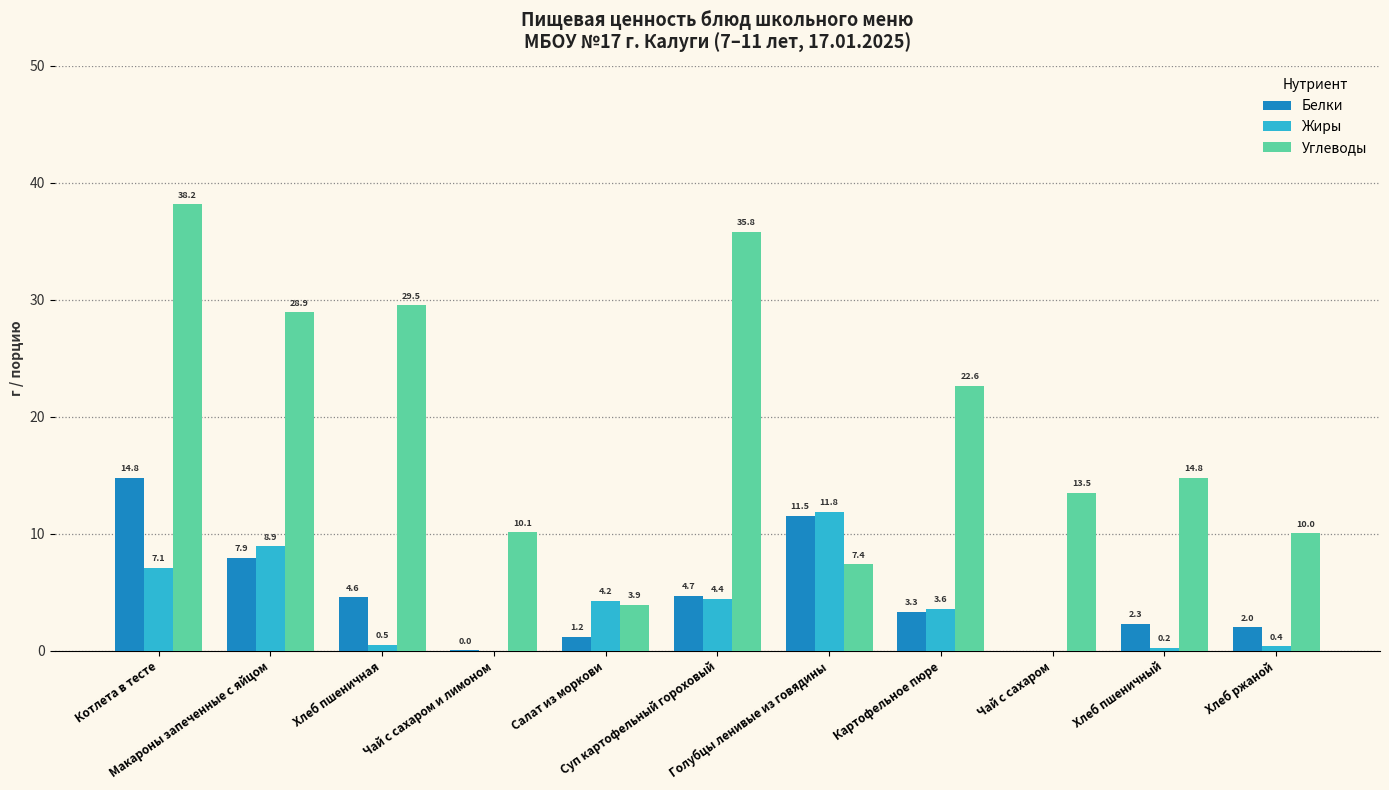

Does the chart contain stacked bars?

No